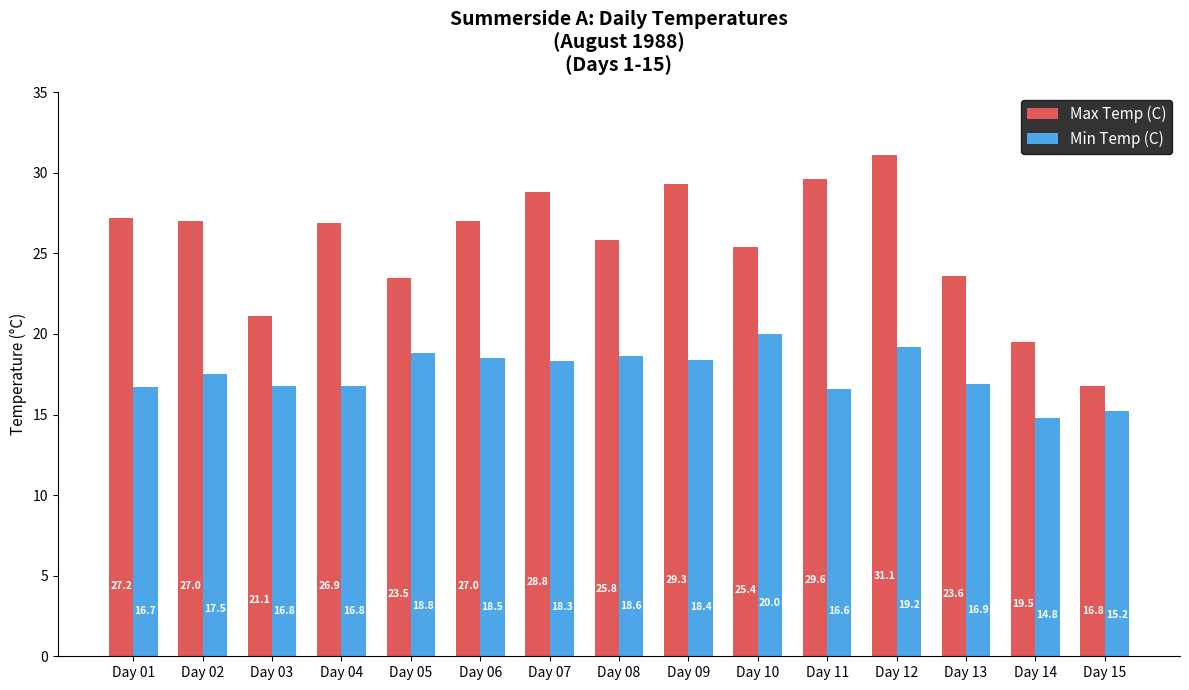

True or false: Max Temp (C) has a value of 31.1 at Day 12.

True